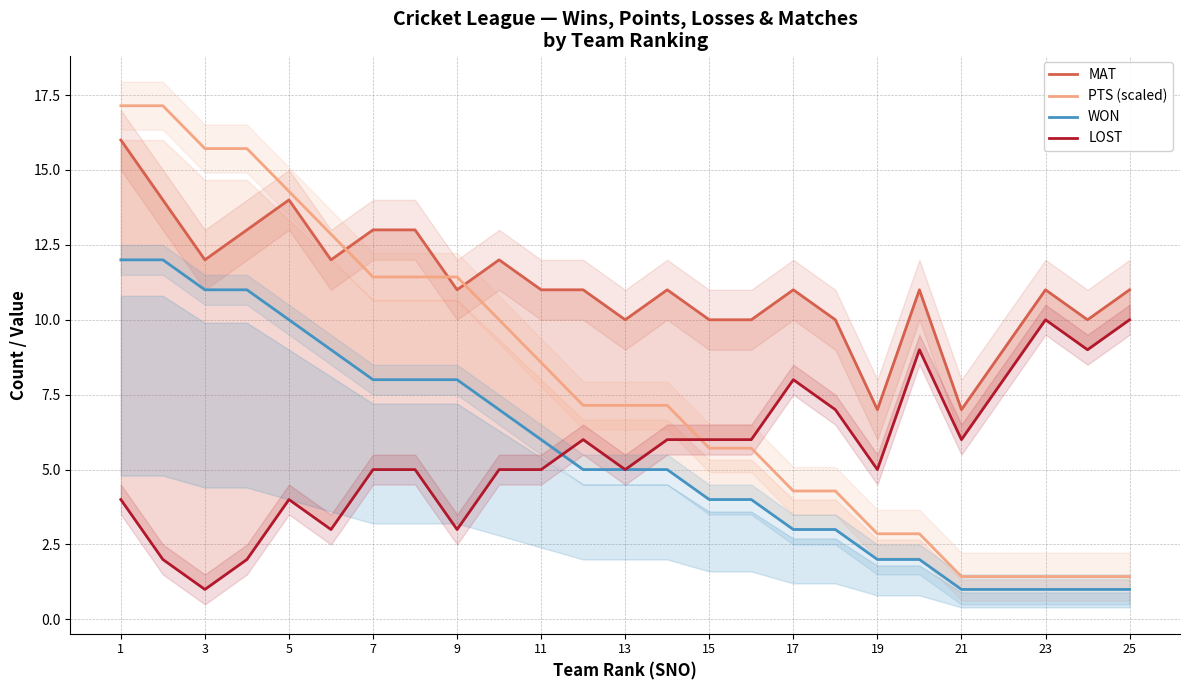

What is the average value of the WON series?

5.6